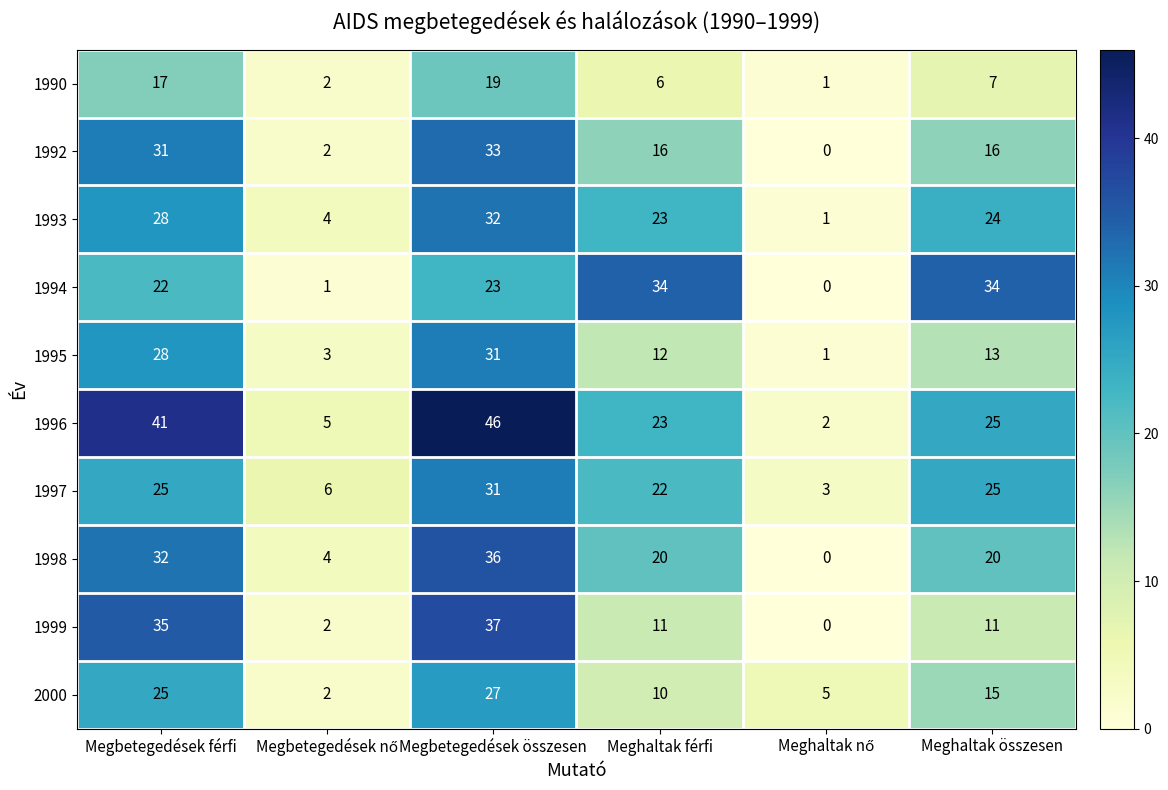

What is the maximum value for 1993?

32